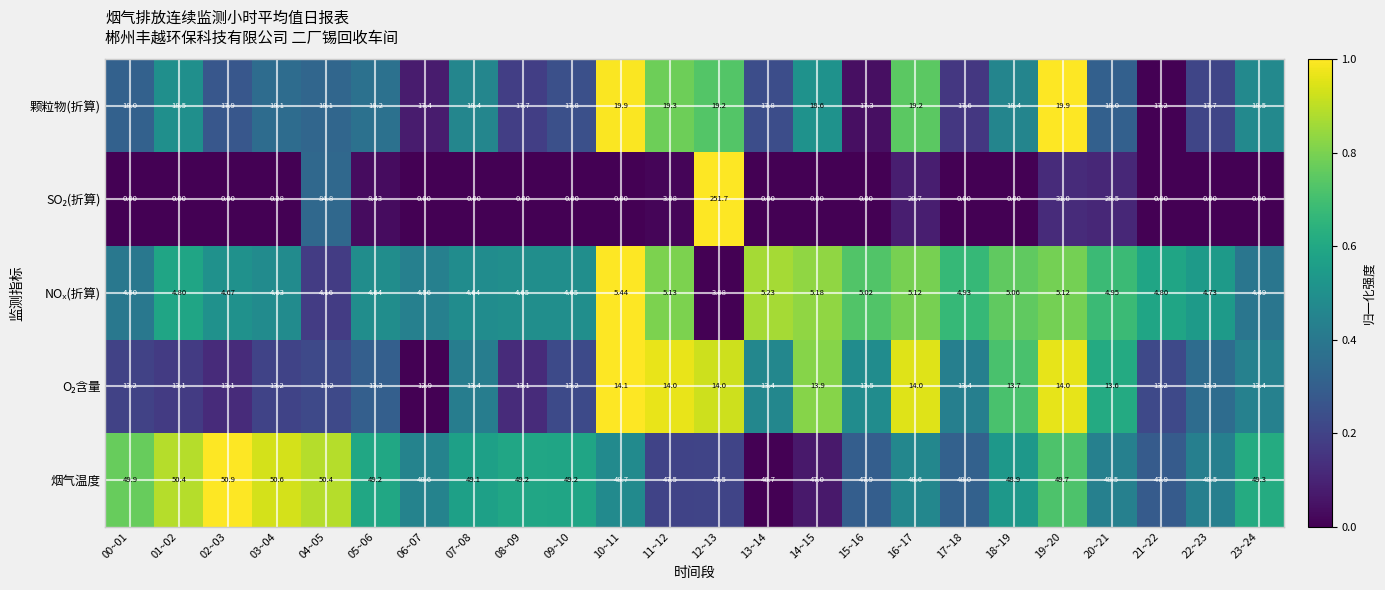

Which series has the largest total across all categories?

烟气温度